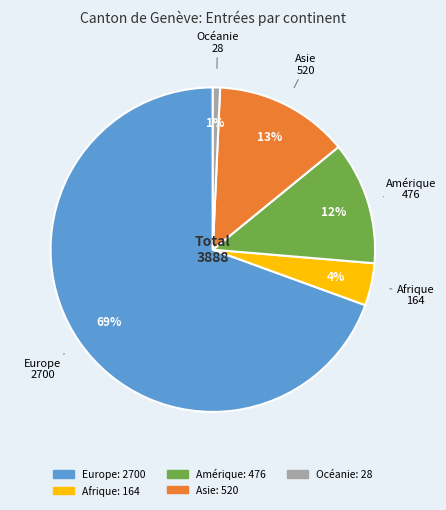

Is the sum of Amérique and Europe greater than half?

Yes